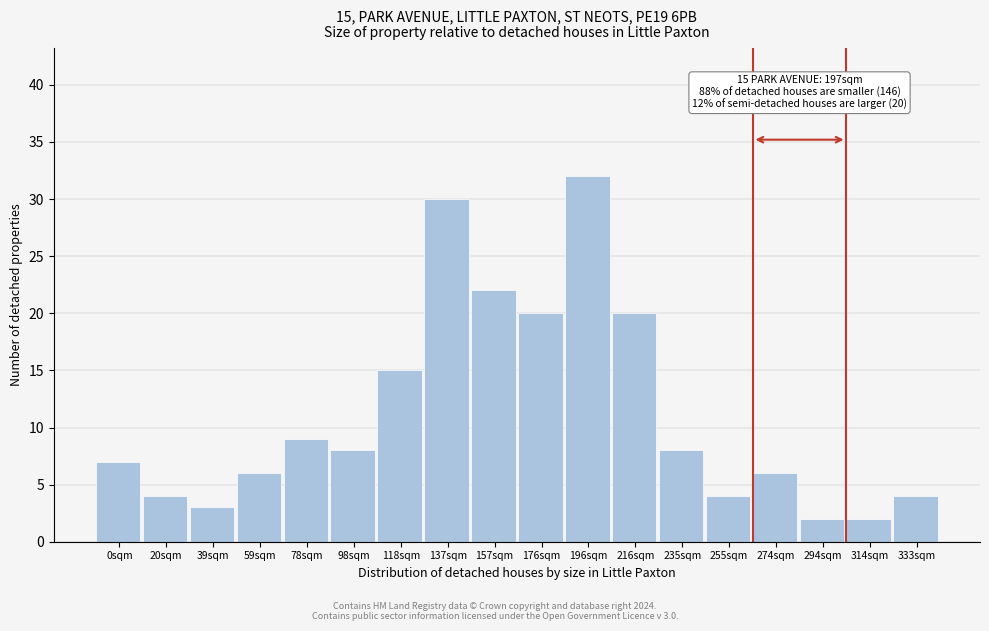

Reading right to left, transcribe all the data shown in this chart.

333sqm=4	314sqm=2	294sqm=2	274sqm=6	255sqm=4	235sqm=8	216sqm=20	196sqm=32	176sqm=20	157sqm=22	137sqm=30	118sqm=15	98sqm=8	78sqm=9	59sqm=6	39sqm=3	20sqm=4	0sqm=7